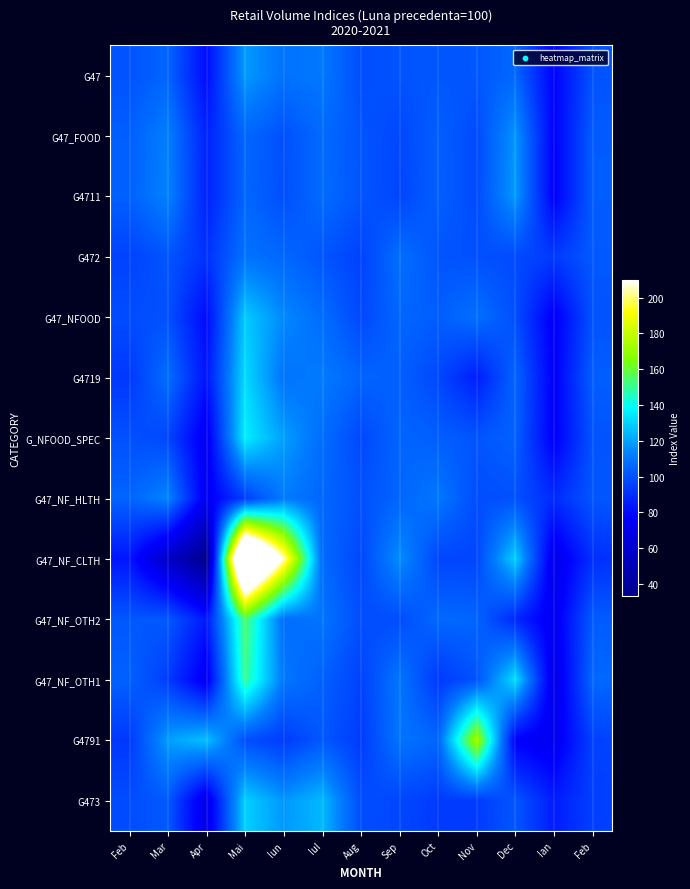

Reading right to left, list all the values displayed in this chart.

G47: Feb=100.2	Ian=77.6	Dec=105.8	Nov=101.5	Oct=101.2	Sep=100.5	Aug=98.8	Iul=110.6	Iun=109.0	Mai=118.3	Apr=80.3	Mar=105.3	Feb=100.4
G47_FOOD: Feb=102.8	Ian=77.1	Dec=117.3	Nov=98.0	Oct=103.7	Sep=97.1	Aug=100.7	Iul=106.7	Iun=99.5	Mai=105.8	Apr=86.5	Mar=112.6	Feb=103.5
G4711: Feb=102.9	Ian=76.3	Dec=118.3	Nov=97.9	Oct=103.9	Sep=96.5	Aug=100.9	Iul=107.0	Iun=99.1	Mai=105.6	Apr=86.3	Mar=113.3	Feb=103.9
G472: Feb=102.0	Ian=93.5	Dec=98.0	Nov=99.6	Oct=100.8	Sep=108.0	Aug=95.5	Iul=101.0	Iun=105.8	Mai=108.9	Apr=91.0	Mar=101.0	Feb=95.7
G47_NFOOD: Feb=100.2	Ian=75.0	Dec=99.1	Nov=108.2	Oct=103.2	Sep=105.5	Aug=97.4	Iul=107.3	Iun=114.6	Mai=128.3	Apr=79.7	Mar=99.7	Feb=98.6
G4719: Feb=103.4	Ian=76.0	Dec=105.1	Nov=85.2	Oct=97.1	Sep=103.7	Aug=104.8	Iul=111.3	Iun=109.3	Mai=132.0	Apr=82.6	Mar=107.9	Feb=92.7
G_NFOOD_SPEC: Feb=100.6	Ian=75.6	Dec=104.4	Nov=100.9	Oct=103.4	Sep=105.1	Aug=97.3	Iul=107.5	Iun=119.2	Mai=136.1	Apr=72.3	Mar=96.9	Feb=99.7
G47_NF_HLTH: Feb=101.2	Ian=89.1	Dec=99.7	Nov=98.6	Oct=110.4	Sep=105.3	Aug=99.6	Iul=105.6	Iun=111.4	Mai=94.6	Apr=72.9	Mar=114.0	Feb=105.0
G47_NF_CLTH: Feb=90.6	Ian=69.5	Dec=129.6	Nov=96.6	Oct=96.7	Sep=115.7	Aug=96.9	Iul=106.7	Iun=206.0	Mai=281.3	Apr=33.5	Mar=56.6	Feb=83.1
G47_NF_OTH2: Feb=102.5	Ian=72.3	Dec=88.3	Nov=105.1	Oct=106.2	Sep=98.6	Aug=99.0	Iul=109.4	Iun=107.5	Mai=154.7	Apr=83.8	Mar=101.9	Feb=101.4
G47_NF_OTH1: Feb=105.9	Ian=68.5	Dec=132.9	Nov=100.4	Oct=92.9	Sep=109.8	Aug=95.7	Iul=103.9	Iun=110.3	Mai=150.3	Apr=72.6	Mar=94.2	Feb=104.2
G4791: Feb=95.5	Ian=71.6	Dec=76.2	Nov=173.9	Oct=105.4	Sep=109.6	Aug=93.7	Iul=101.8	Iun=93.8	Mai=99.2	Apr=126.6	Mar=119.0	Feb=92.8
G473: Feb=95.0	Ian=85.0	Dec=101.3	Nov=93.6	Oct=93.5	Sep=96.9	Aug=98.6	Iul=124.6	Iun=117.6	Mai=129.5	Apr=68.6	Mar=102.1	Feb=98.5